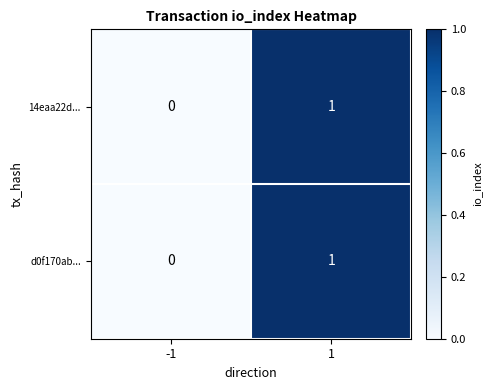

The d0f170ab... series shows 0 at -1. True or false?

True